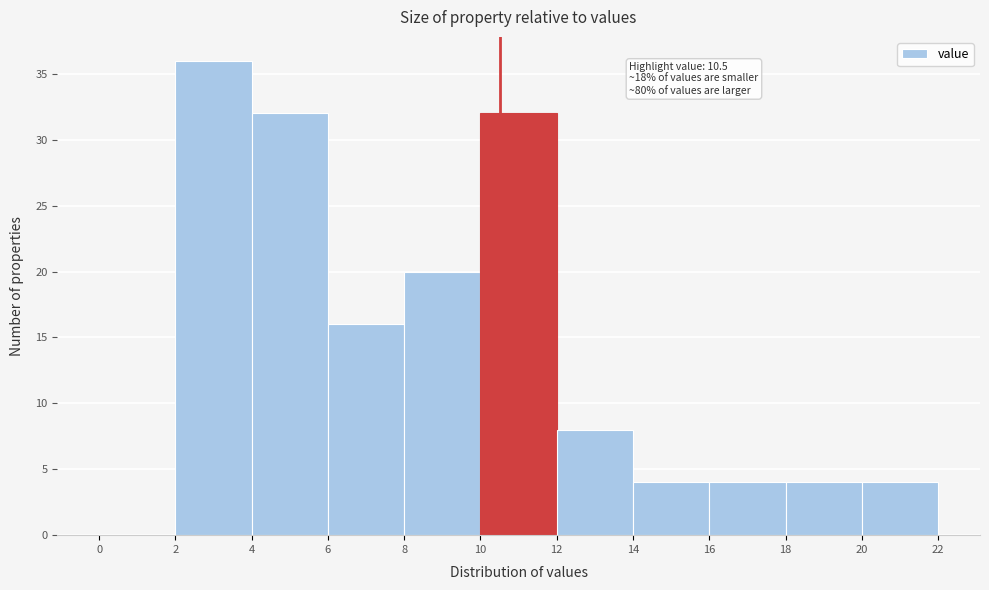

Which range on the x-axis has the tallest bar?

2 to 4